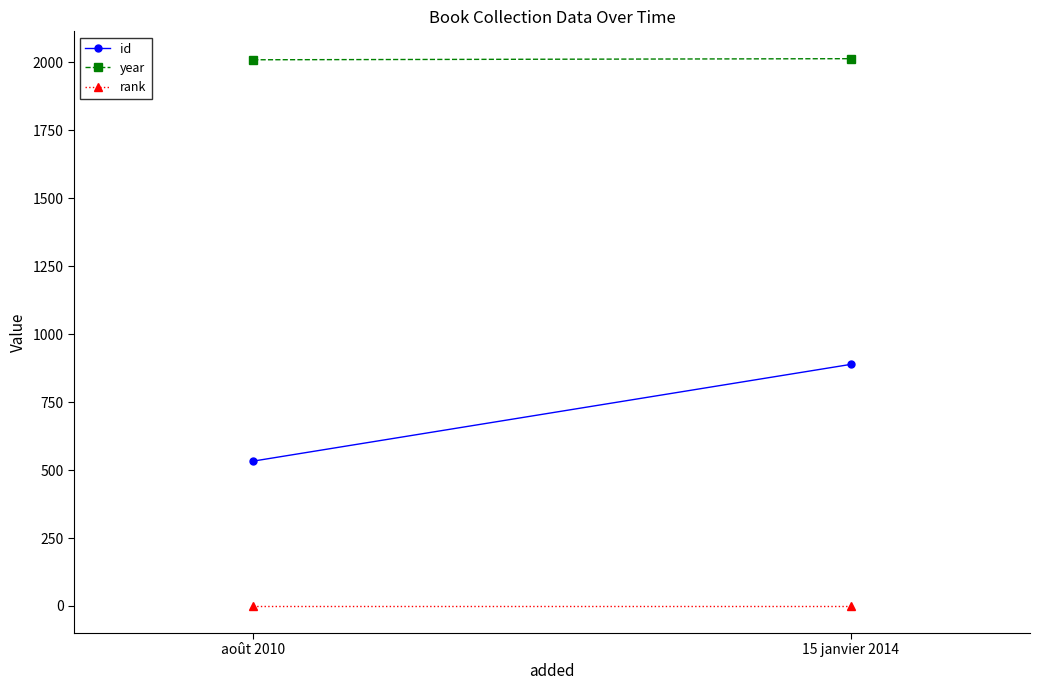

What is the total value across all series at 15 janvier 2014?

2904